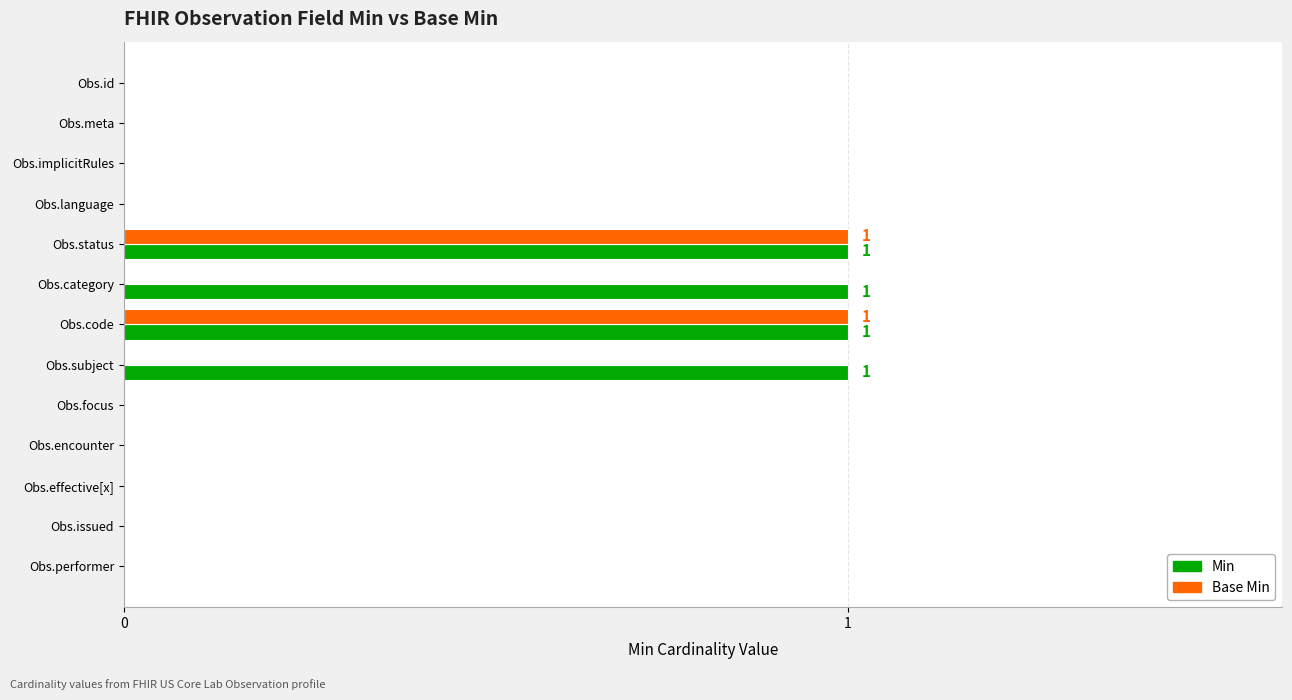

The Min series shows 0 at Obs.subject. True or false?

False